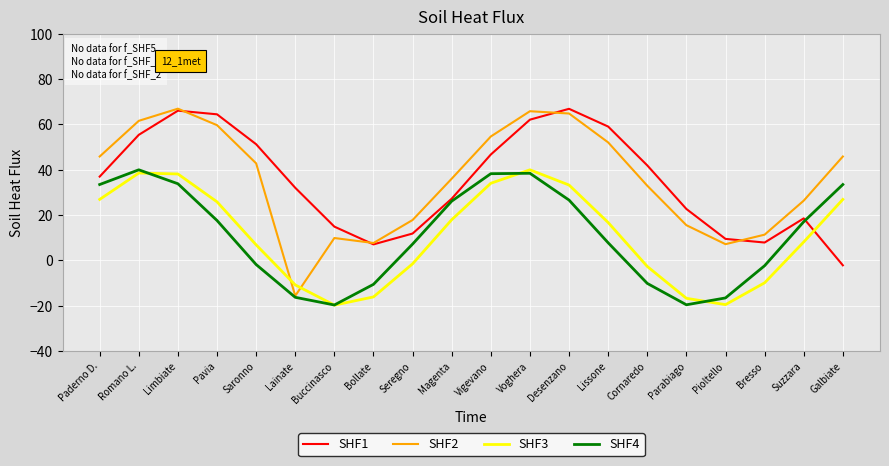

Is the value of SHF1 at Bollate greater than the value of SHF3 at Parabiago?

Yes